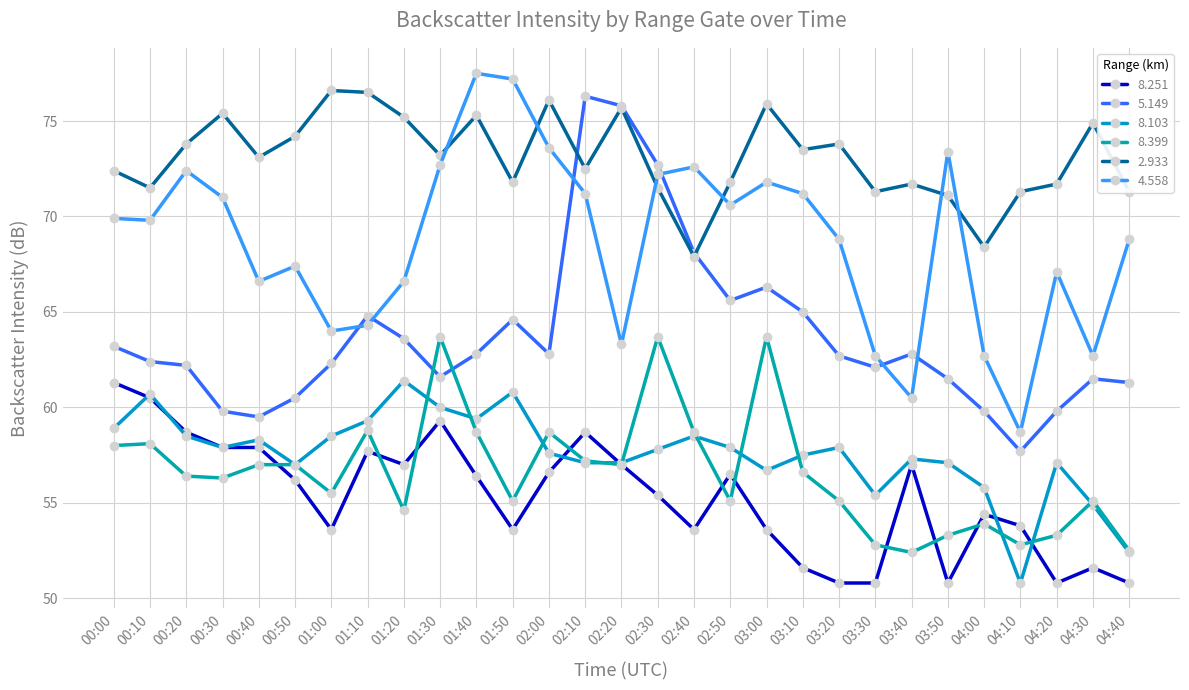

How many lines are shown in the chart?

6